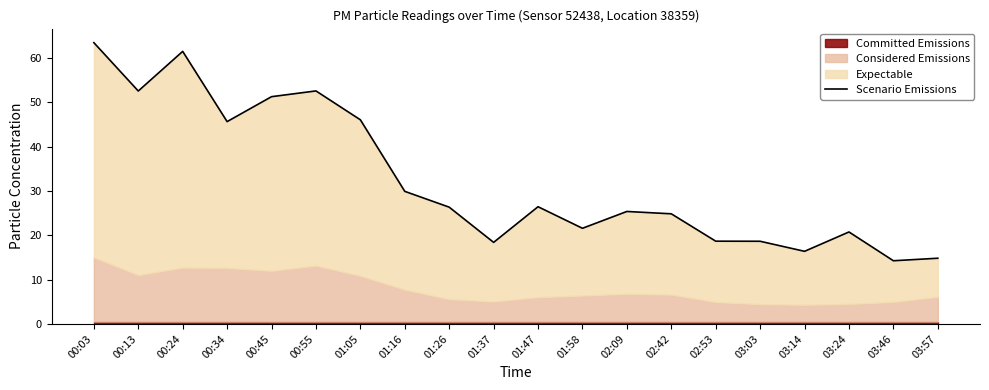

What is the change in value from 00:55 to 01:26?

-26.2